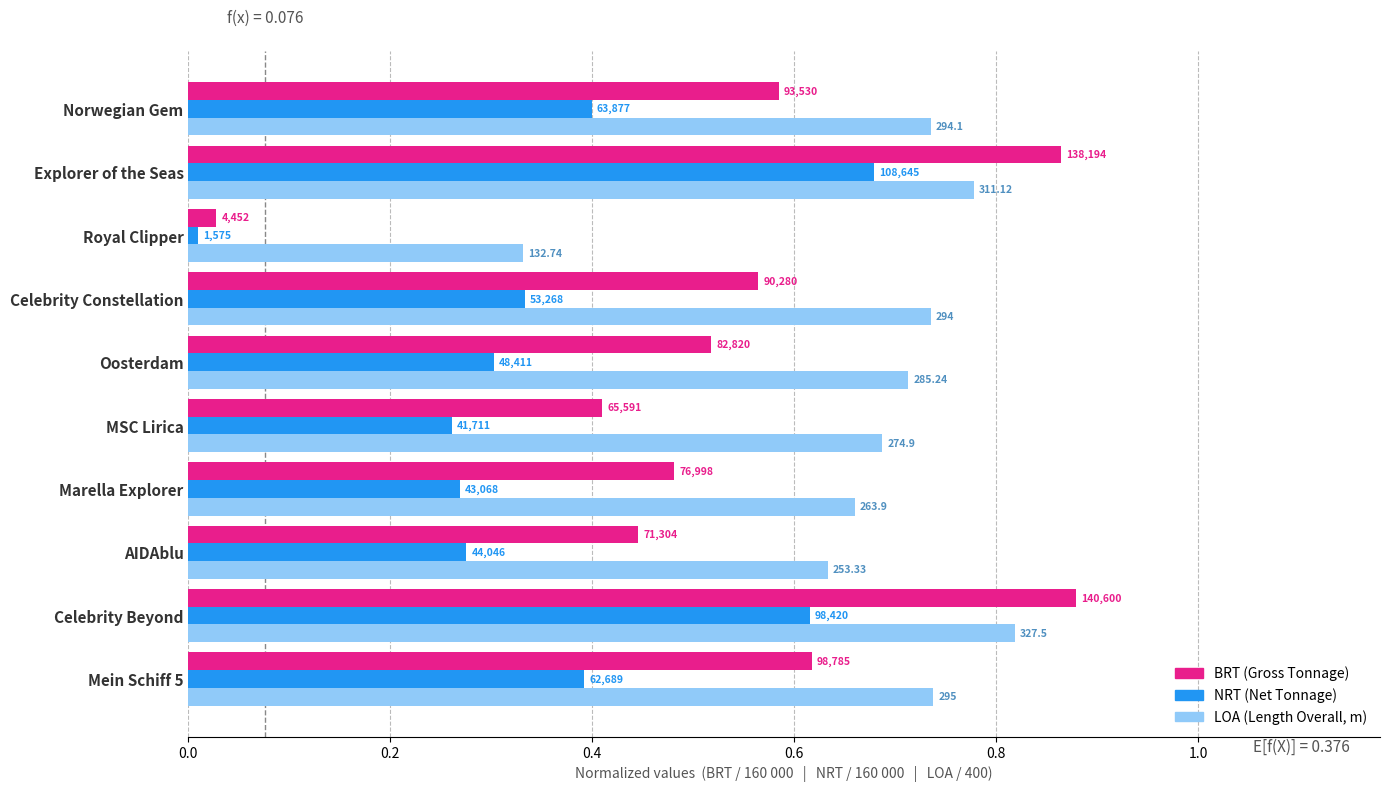

How many bars are there in total?

30